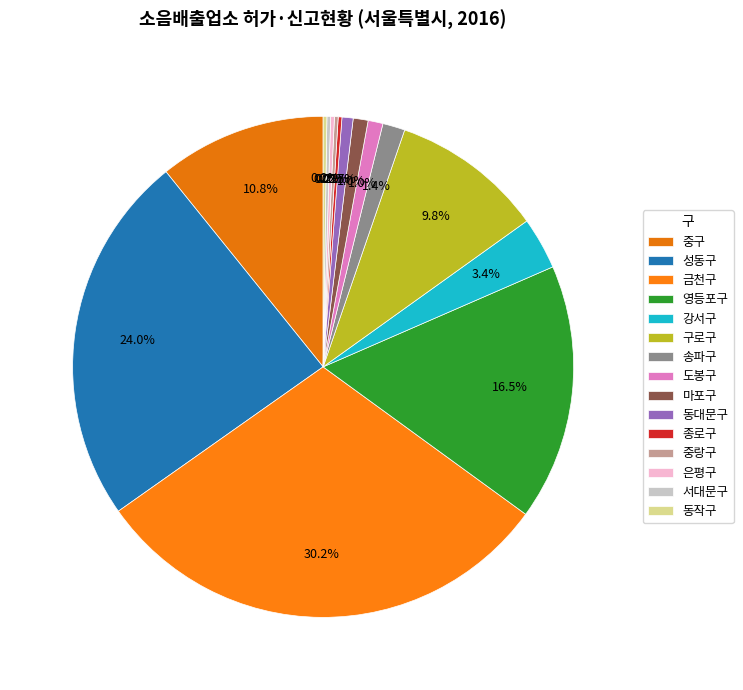

What is the change in value from 강서구 to 은평구?

-13